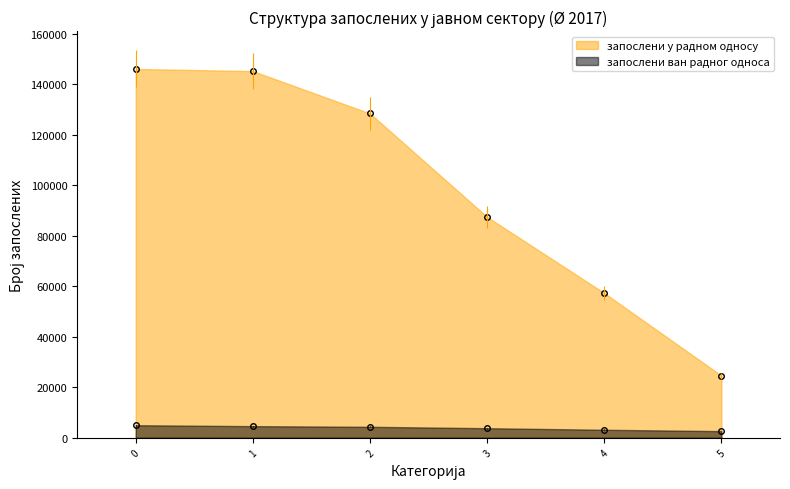

List the series in order of their peak value, highest first.

запослени у радном односу, запослени ван радног односа